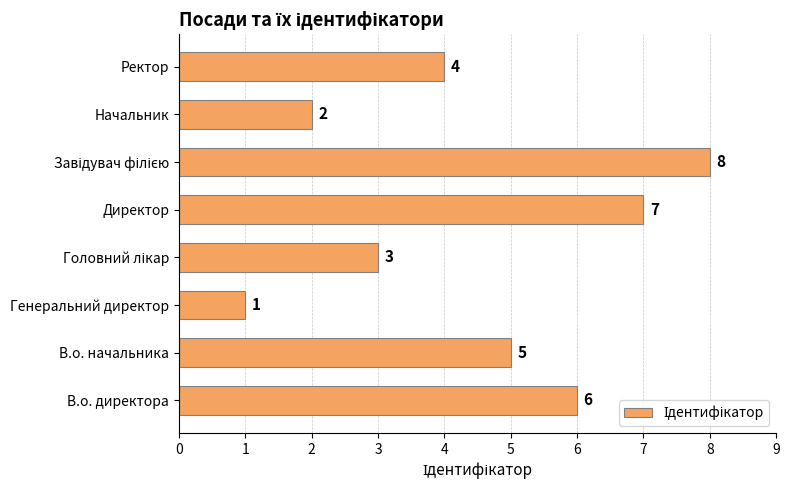

Are the bars horizontal?

Yes